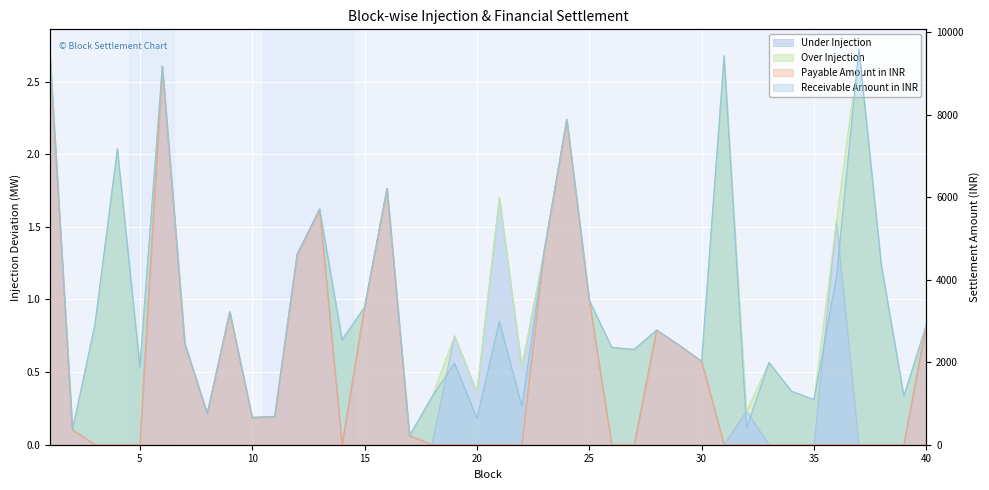

What is the sum of all Payable Amount in INR values?

72999.0